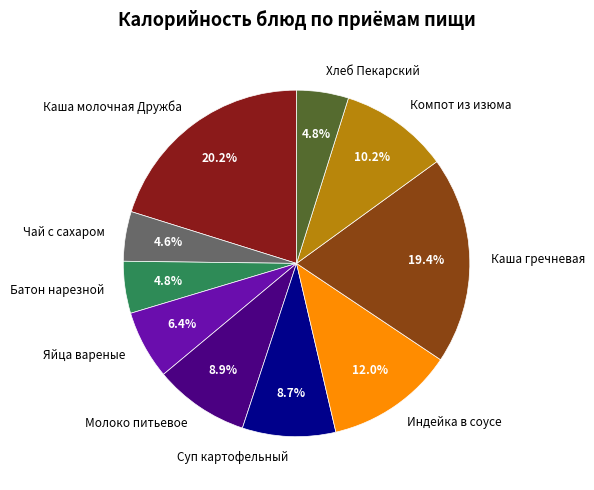

Which category has the biggest portion of the pie?

Каша молочная Дружба